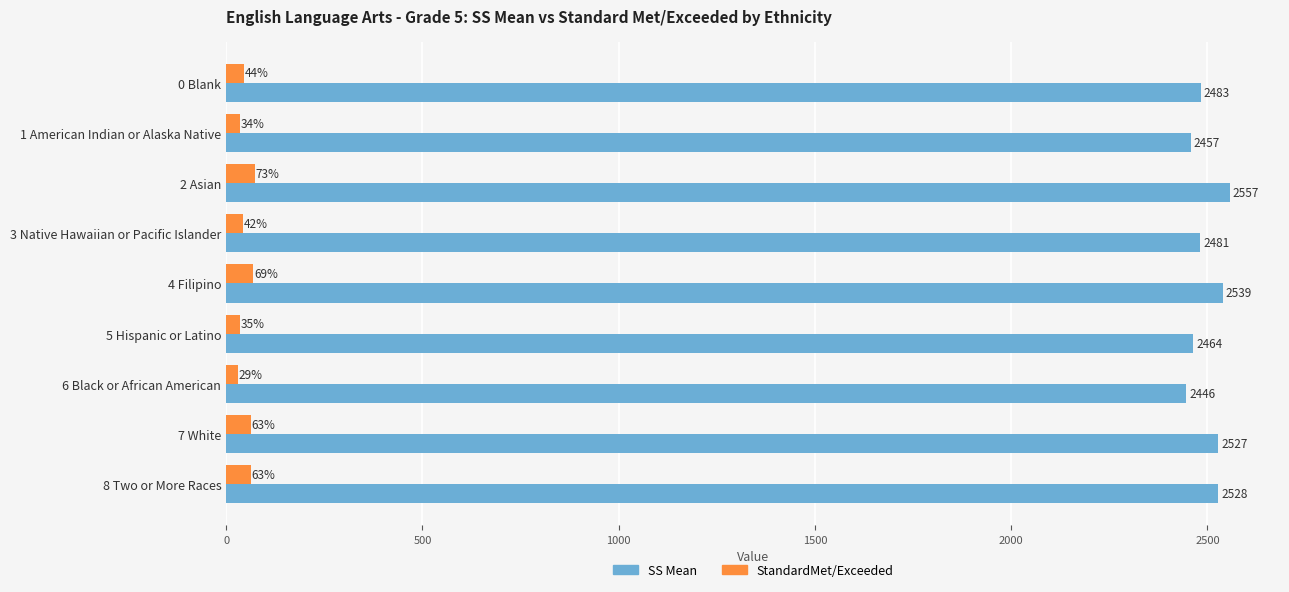

What is the difference between the maximum and minimum values in the StandardMet/Exceeded series?

44